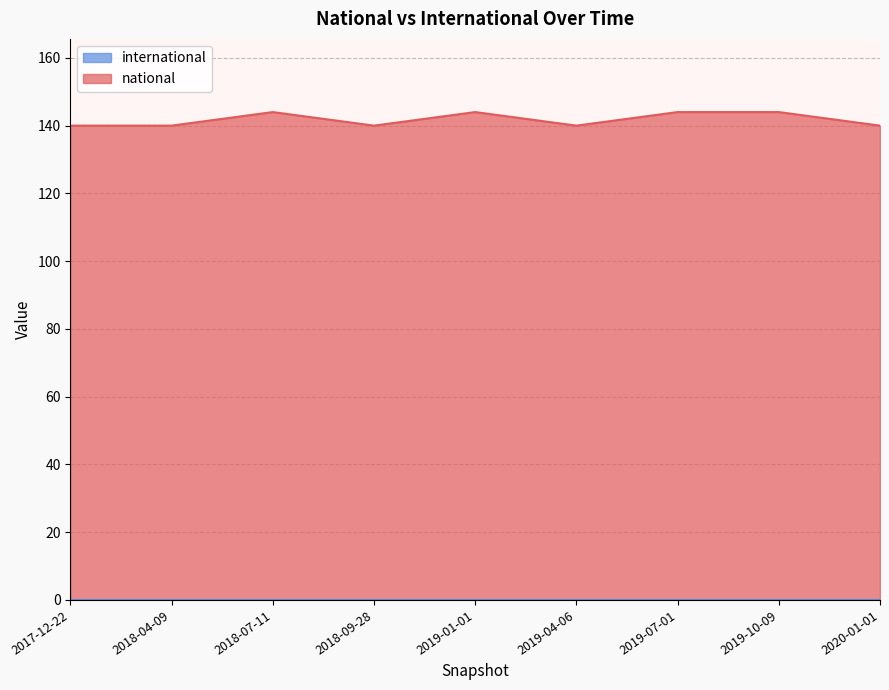

Does the chart display data point markers on the line(s)?

No